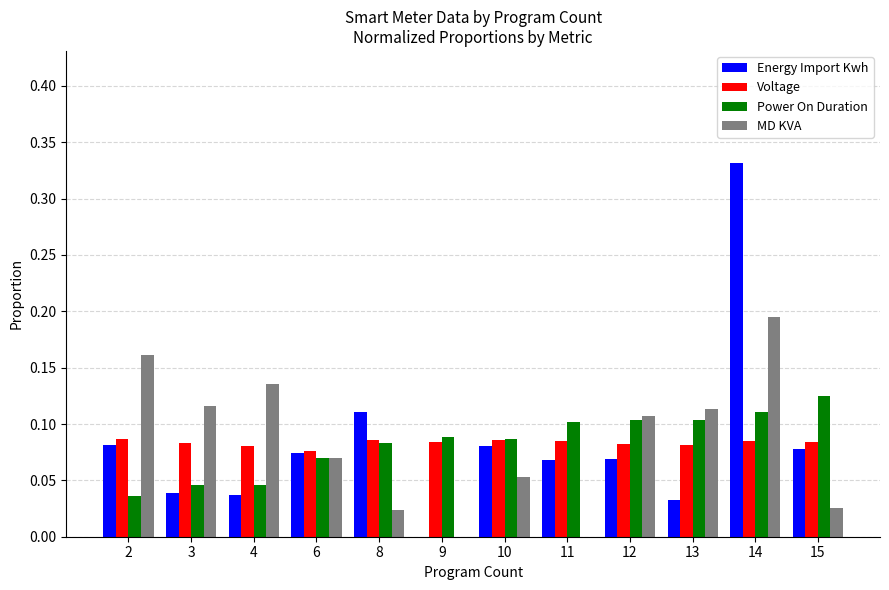

True or false: Power On Duration has a value of 0.2 at 11.

False